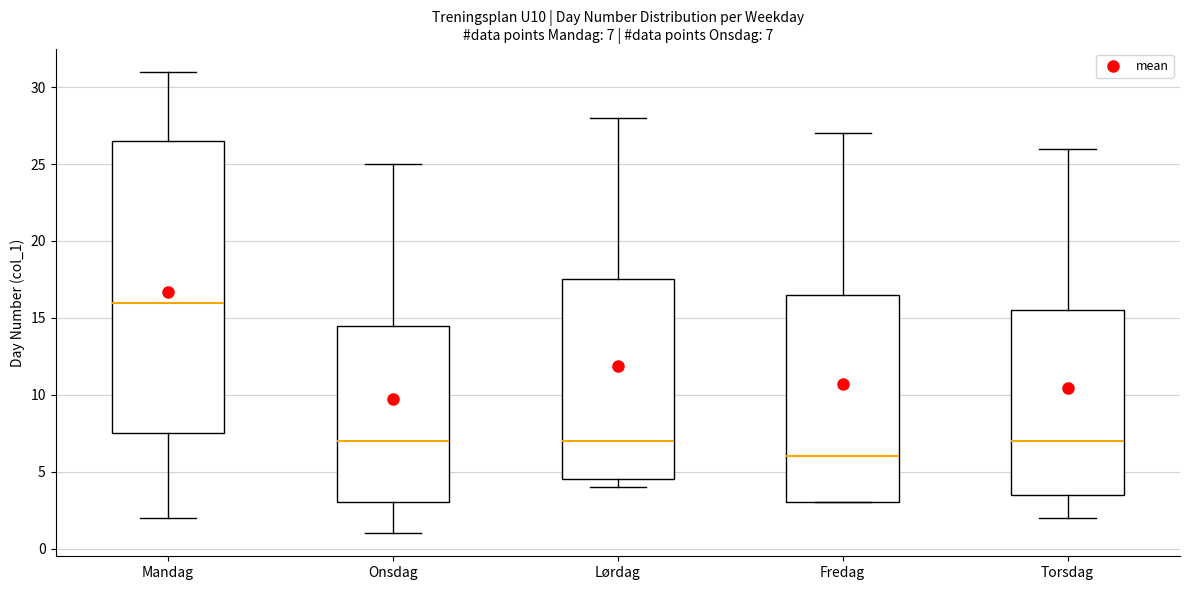

Comparing the boxes themselves (not the whiskers), which one is the tallest?

Mandag